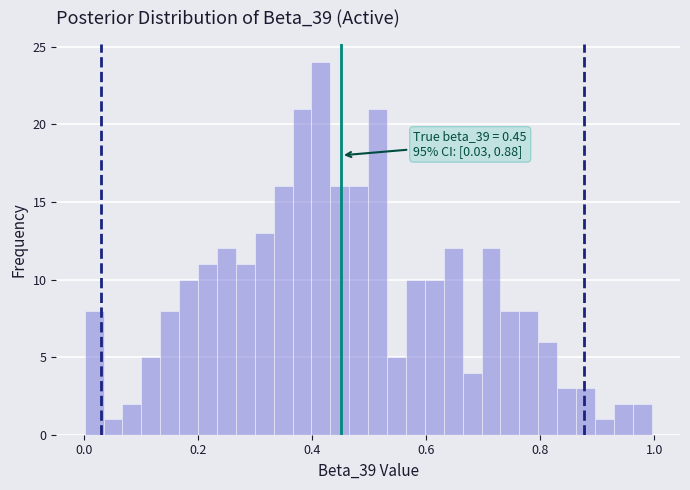

Read against the x-axis, roughly where is the centre of the tallest bar?

0.42